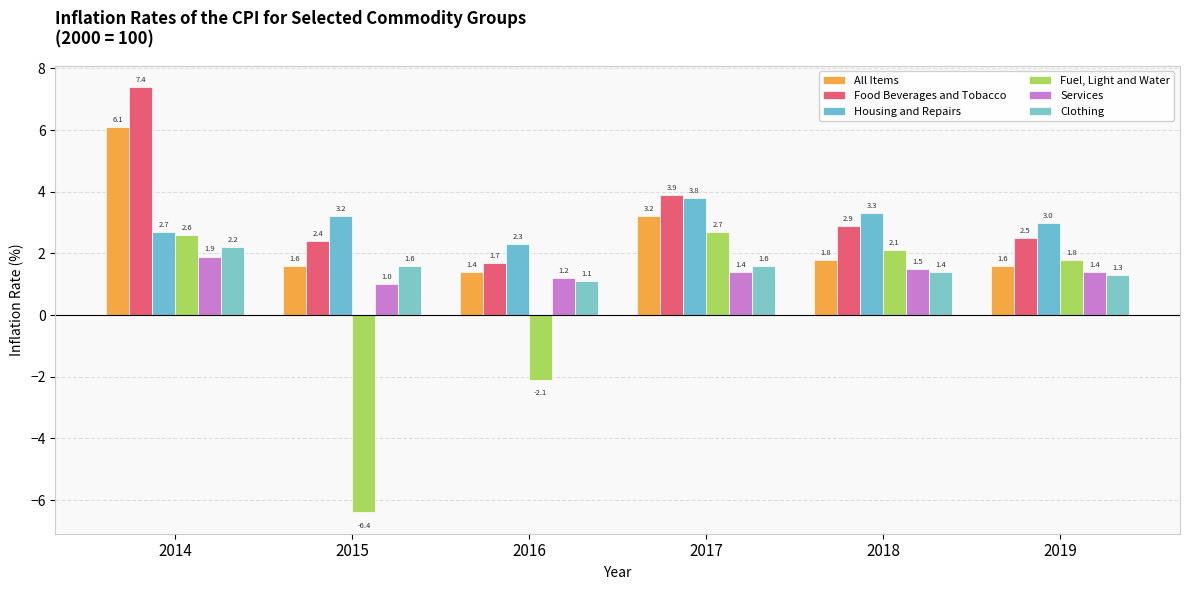

What is the value of the Services bar at the 5th from the left?

1.5